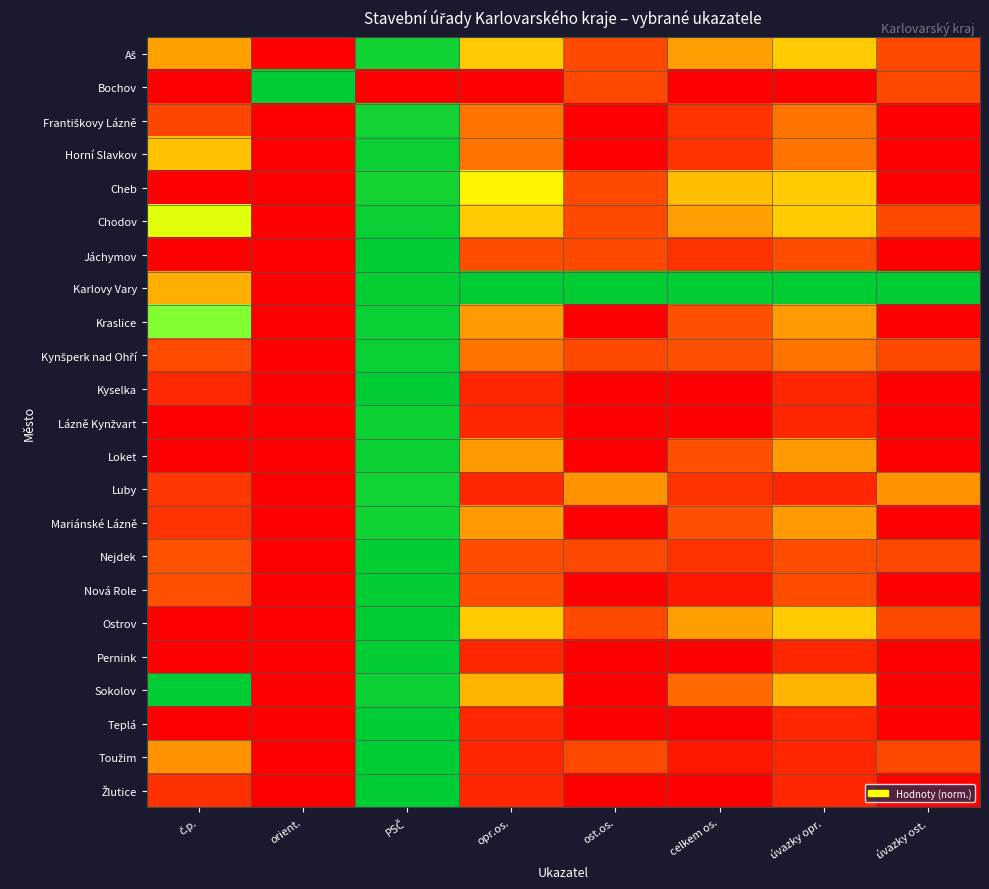

List the series in order of their peak value, highest first.

Bochov, Karlovy Vary, Sokolov, Teplá, Žlutice, Toužim, Ostrov, Kyselka, Jáchymov, Pernink, Nová Role, Nejdek, Kraslice, Kynšperk nad Ohří, Chodov, Loket, Horní Slavkov, Lázně Kynžvart, Mariánské Lázně, Aš, Luby, Františkovy Lázně, Cheb